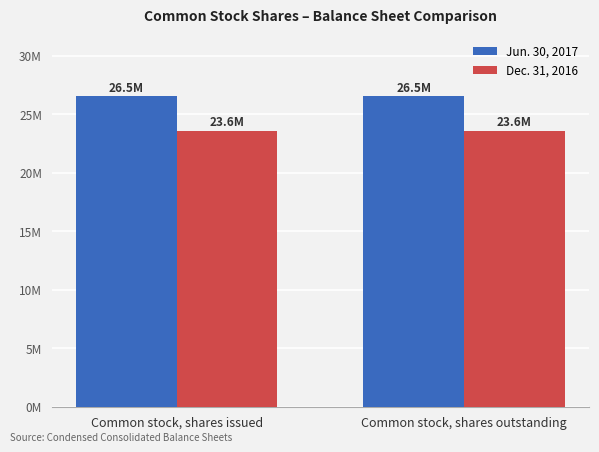

What is the value of the Dec. 31, 2016 bar at the 1st from the left?

23600242